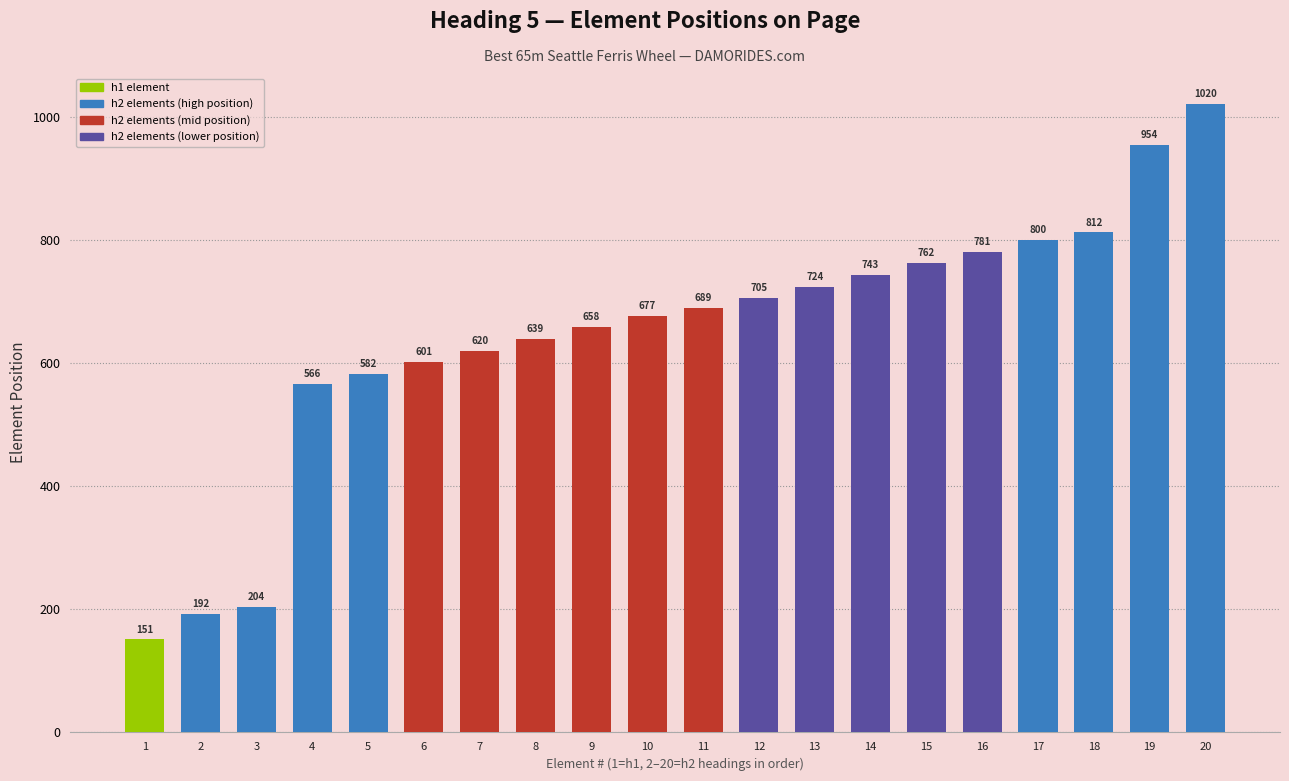

What is the average value?

644